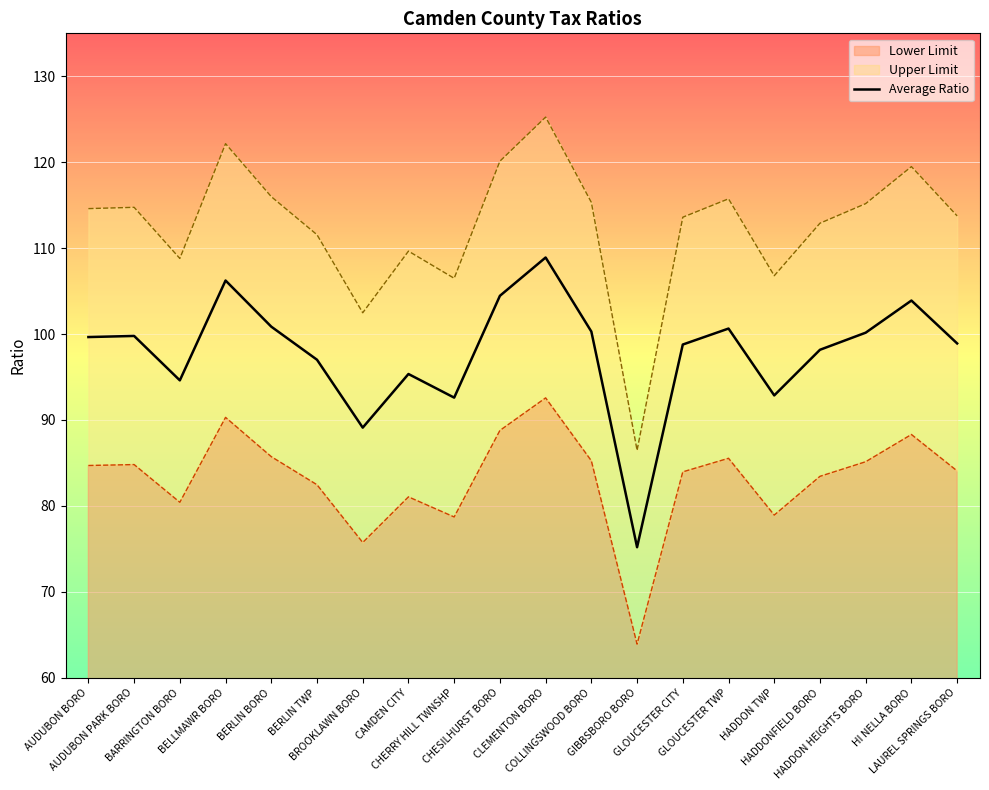

True or false: the data shows 31.7 at CAMDEN CITY.

False